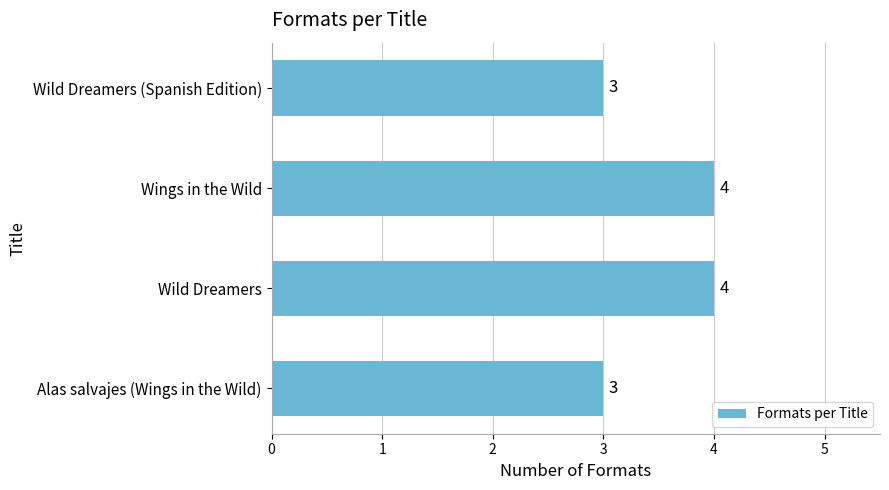

What is the difference between the maximum and minimum values?

1